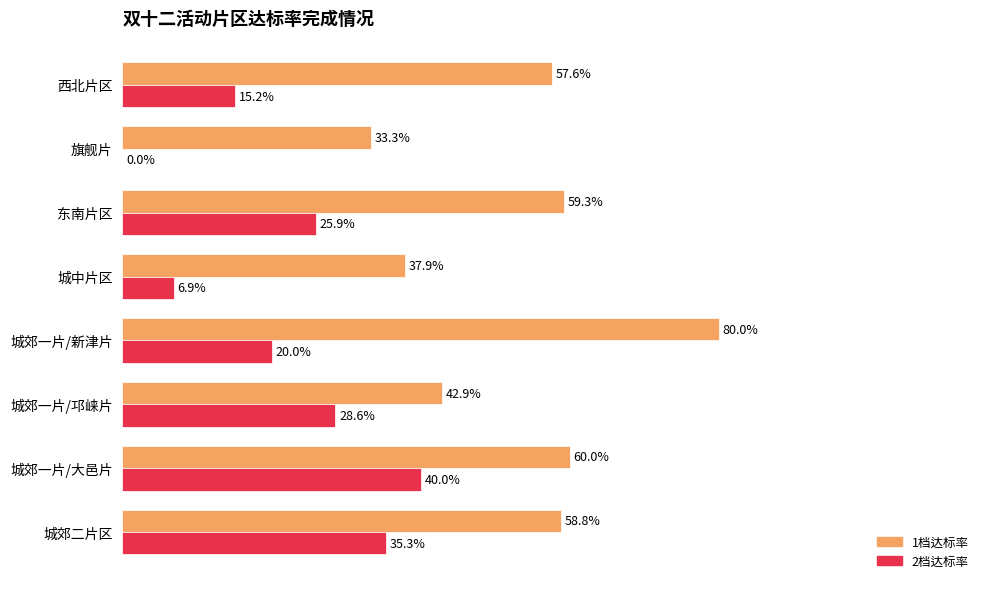

What are all the series names shown in the legend?

1档达标率, 2档达标率